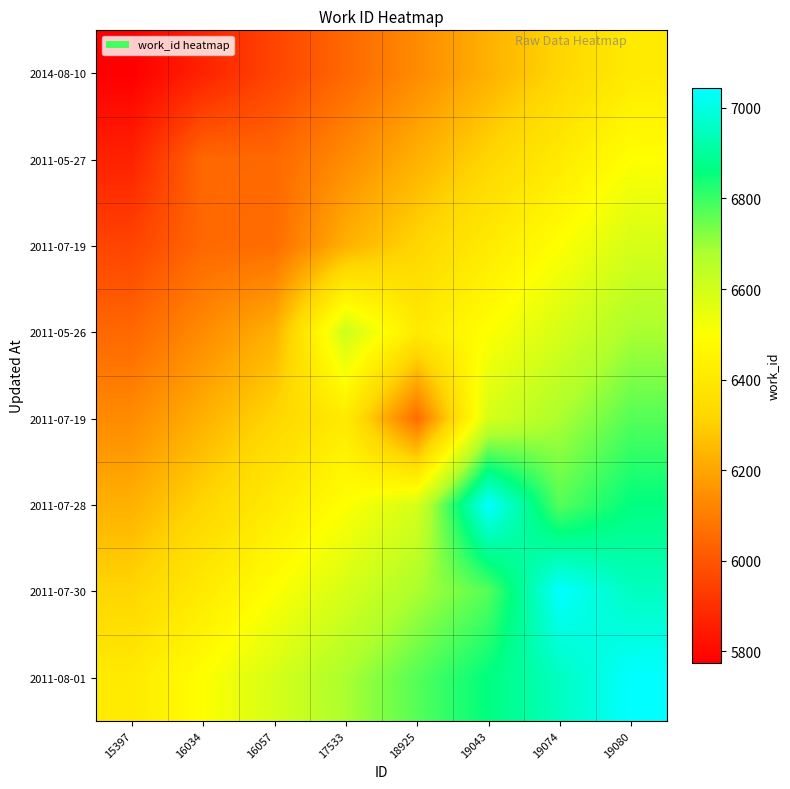

At how many categories does at least one series exceed 5815?

8